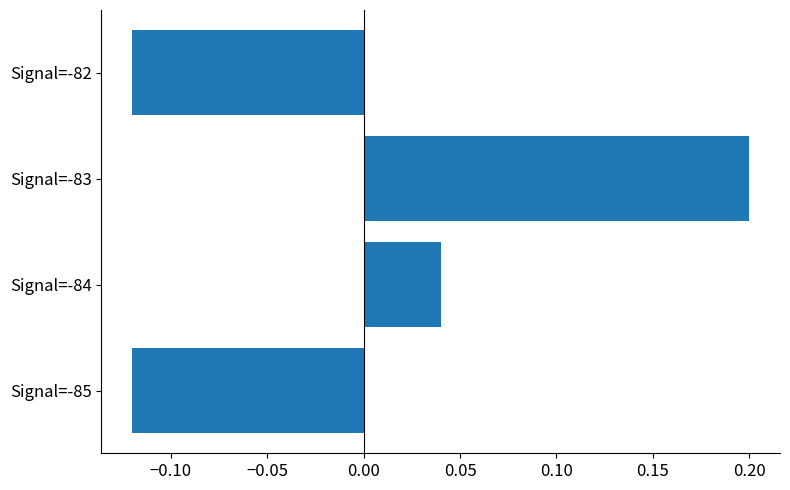

What is the difference between the maximum and minimum values?

0.3